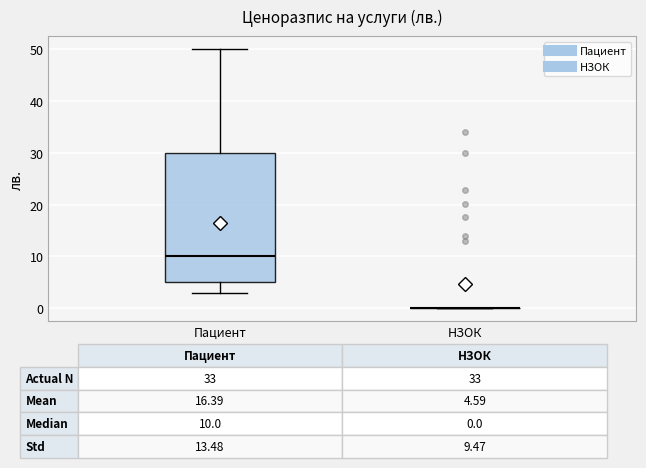

Comparing the boxes themselves (not the whiskers), which one is the tallest?

Пациент